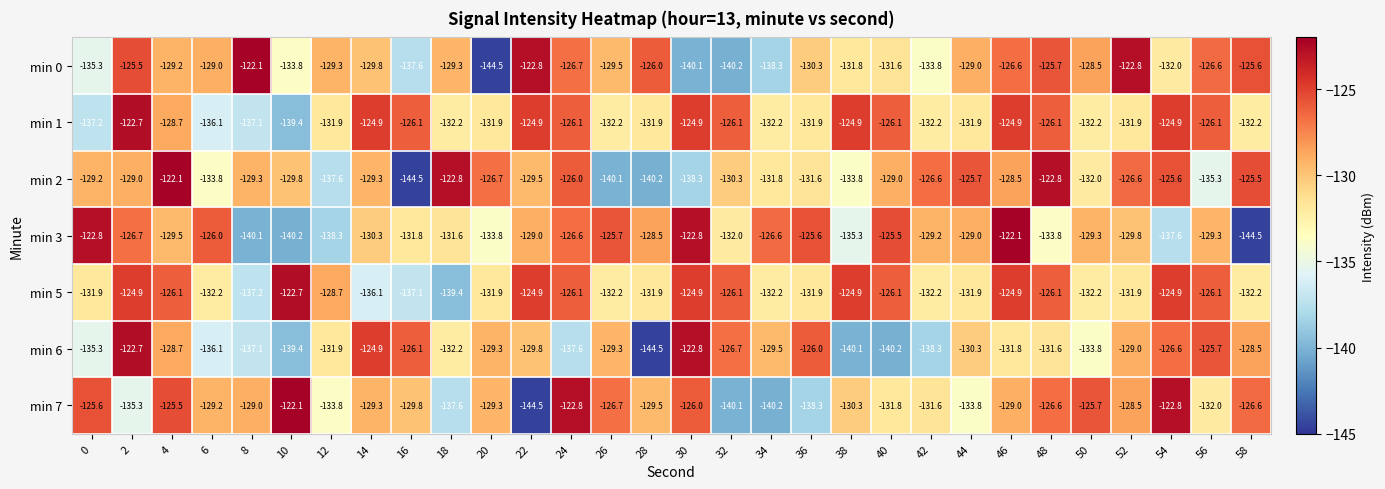

What value does the min 0 series have at 16?

-137.6